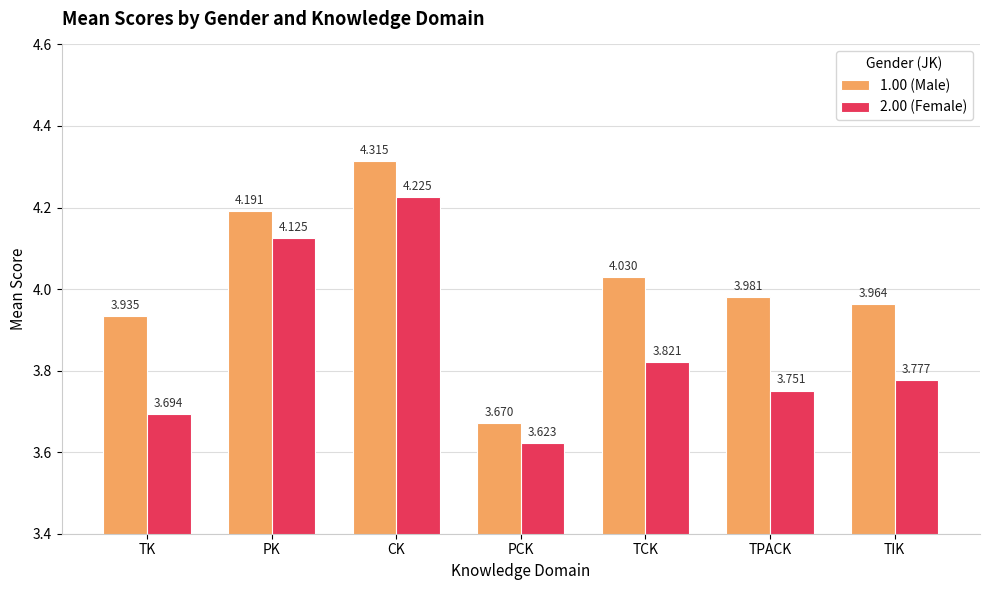

Is it true that 1.00 (Male) equals 4.0 at TIK?

True